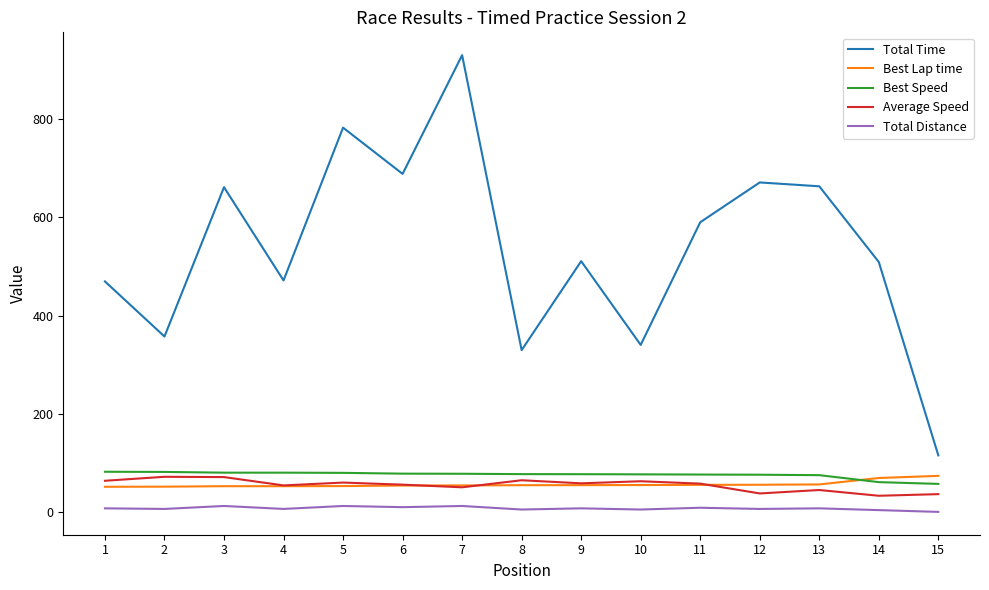

At how many categories does at least one series exceed 883?

1